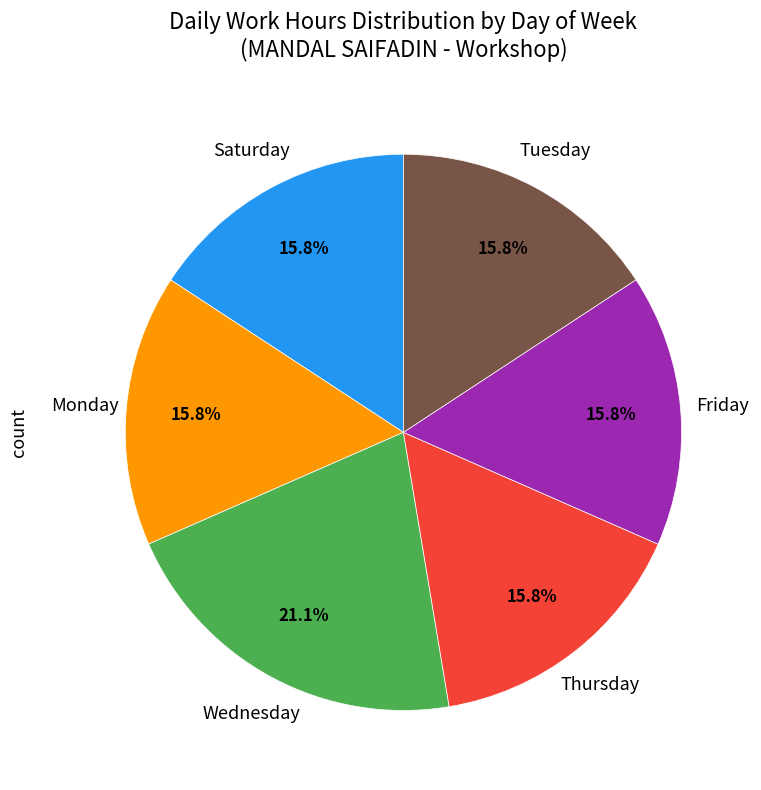

Is there any slice that represents more than half of the pie?

No